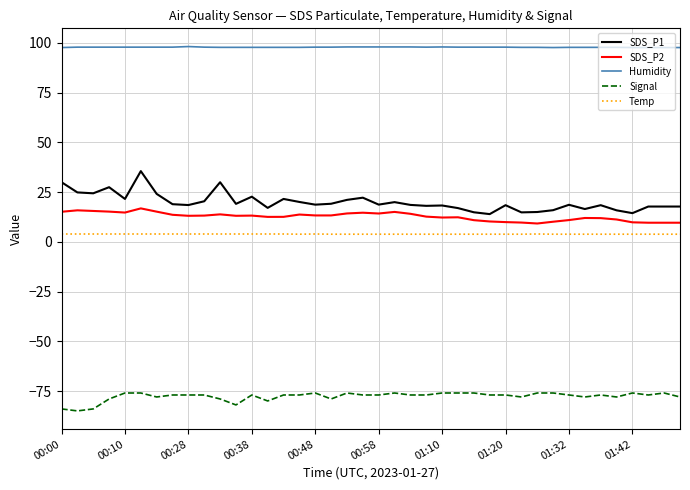

Rank the series by their maximum value, from lowest to highest.

Signal, Temp, SDS_P2, SDS_P1, Humidity